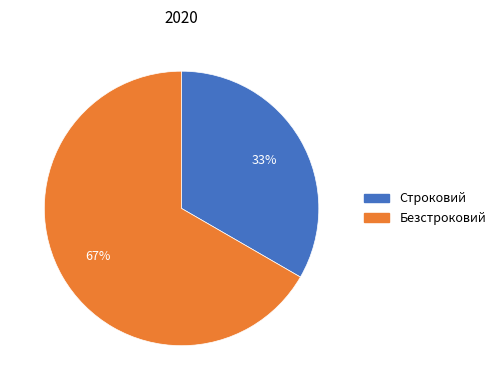

Rank the categories by value from highest to lowest.

Безстроковий, Строковий